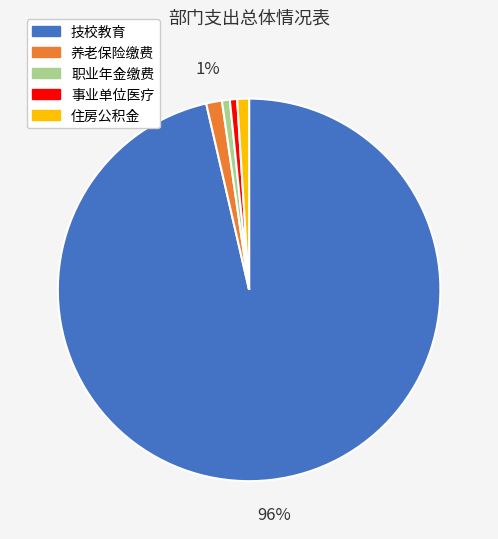

Is there a majority slice in this chart?

Yes